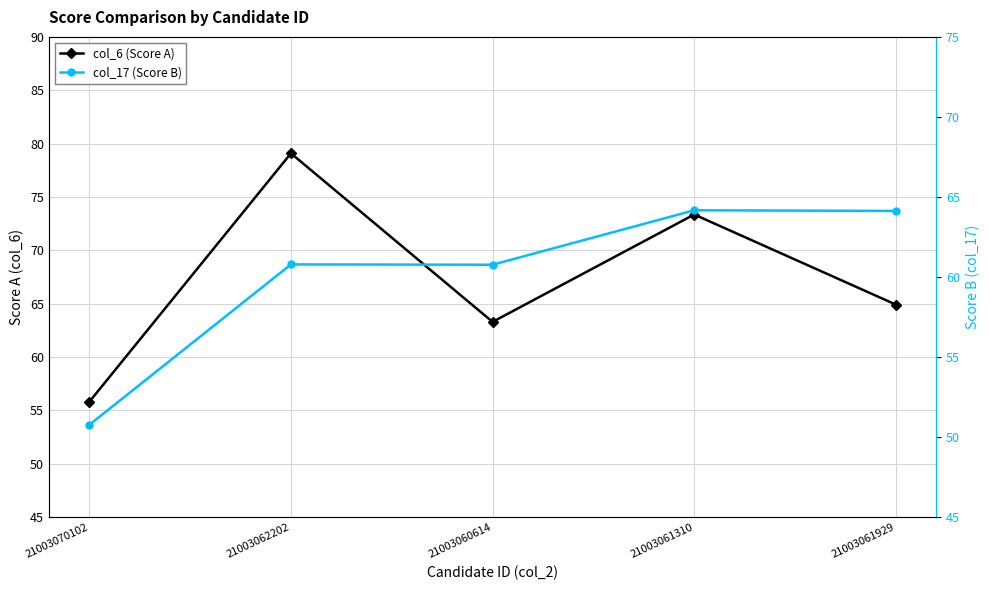

List the series in order of their overall mean, highest first.

col_6 (Score A), col_17 (Score B)